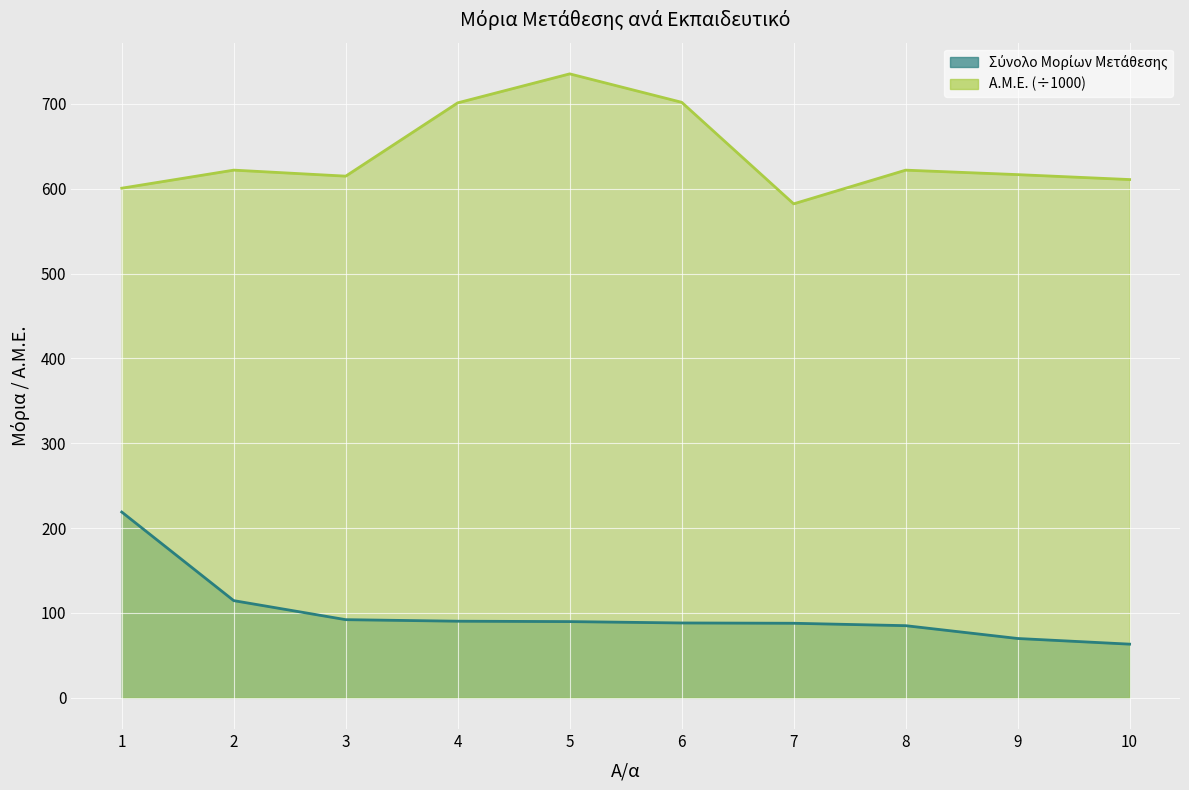

What is the difference between the highest and lowest values at 6?

613.8